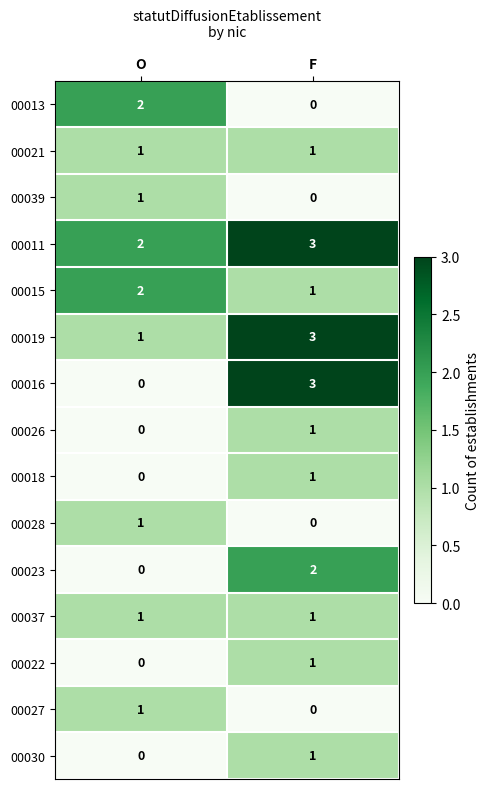

Which series has the widest spread of values?

00016